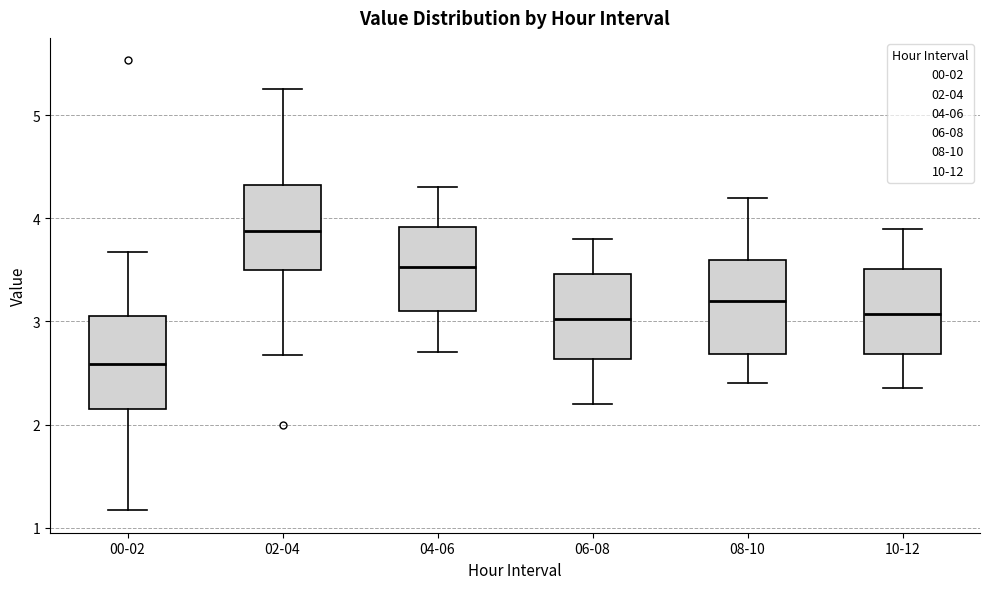

Reading left to right, read every box against the y-axis: the position of its median line, the range the box covers, and the ends of its whiskers. The values are not printed on the chart, so give them approximately, as read against the axis.

00-02: median 2.6, box 2.2 to 3.1, whiskers 1.2 to 3.7
02-04: median 3.9, box 3.5 to 4.3, whiskers 2.7 to 5.3
04-06: median 3.5, box 3.1 to 3.9, whiskers 2.7 to 4.3
06-08: median 3.0, box 2.6 to 3.5, whiskers 2.2 to 3.8
08-10: median 3.2, box 2.7 to 3.6, whiskers 2.4 to 4.2
10-12: median 3.1, box 2.7 to 3.5, whiskers 2.4 to 3.9